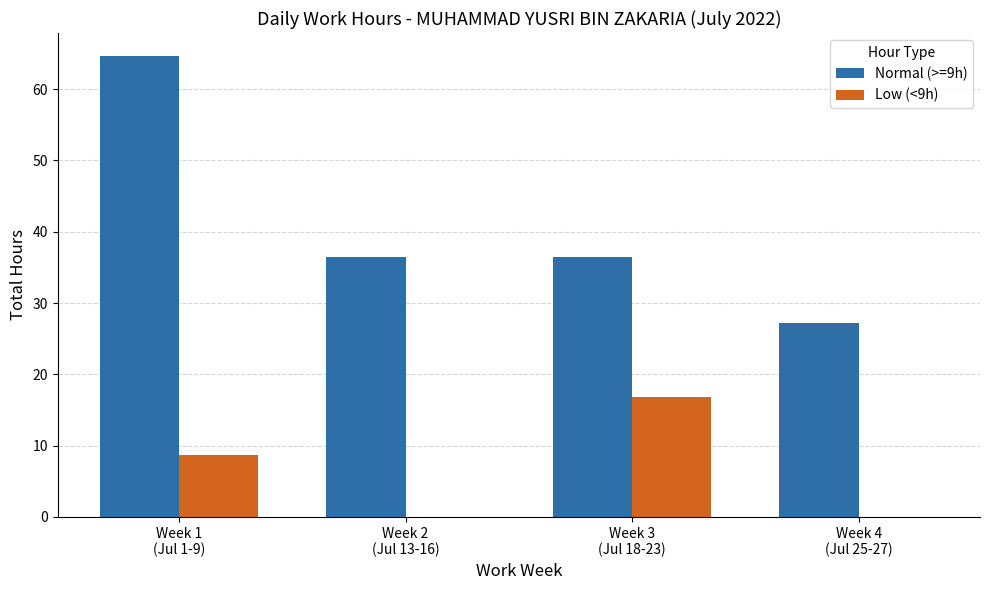

What is the sum of all Normal (>=9h) values?

164.6